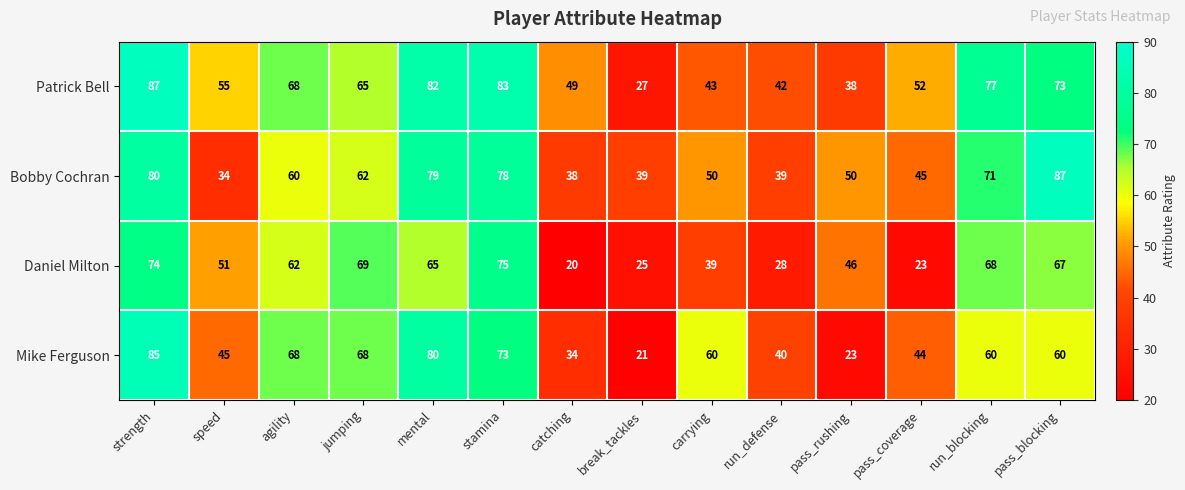

List the series in order of their overall mean, highest first.

Patrick Bell, Bobby Cochran, Mike Ferguson, Daniel Milton